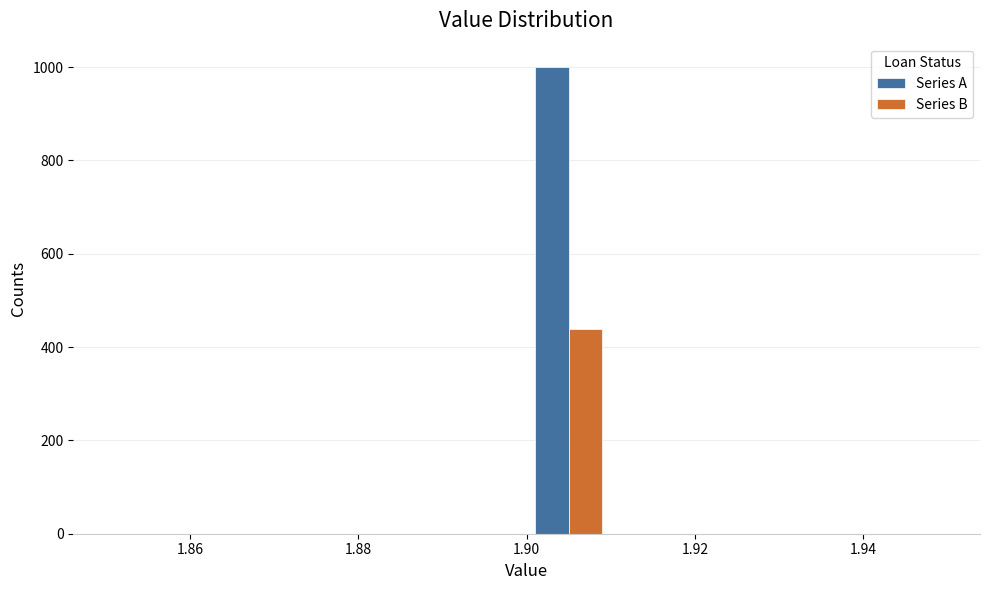

What is the height of the Series A bar covering 1.90 to 1.91 on the x-axis? The values are not printed on the chart, so give them approximately, as read against the axis.

1000